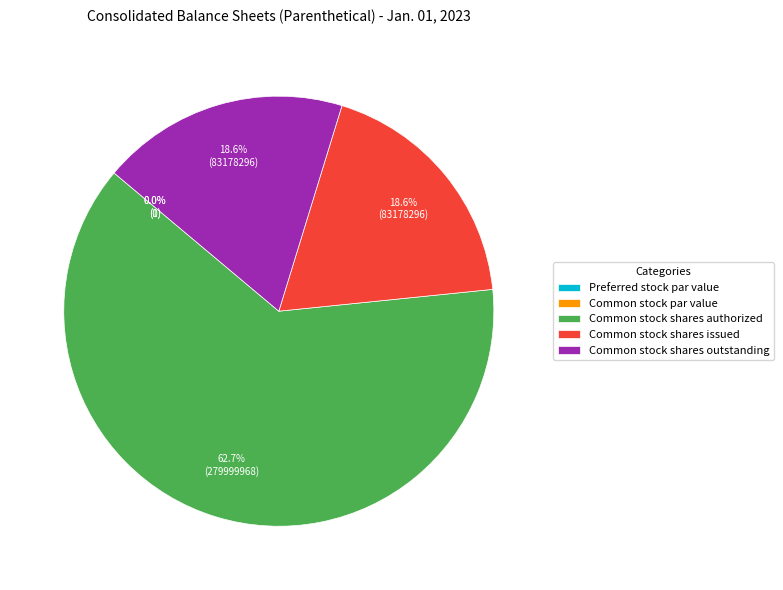

True or false: Preferred stock par value accounts for 10% of the total.

False